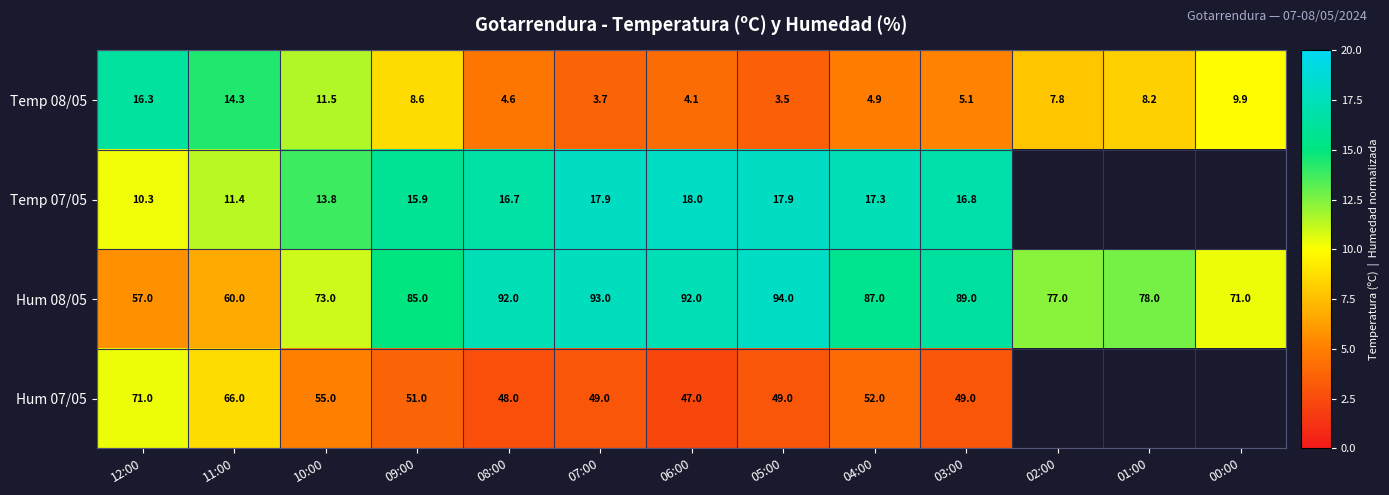

What is the greatest value displayed?

0.9